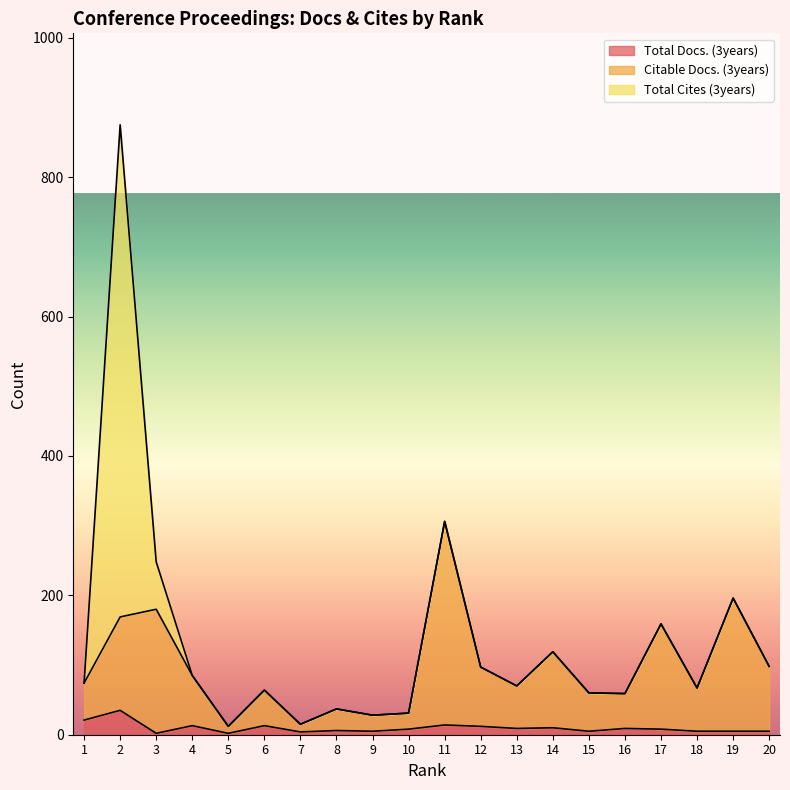

What are all the series names shown in the legend?

Total Docs. (3years), Citable Docs. (3years), Total Cites (3years)